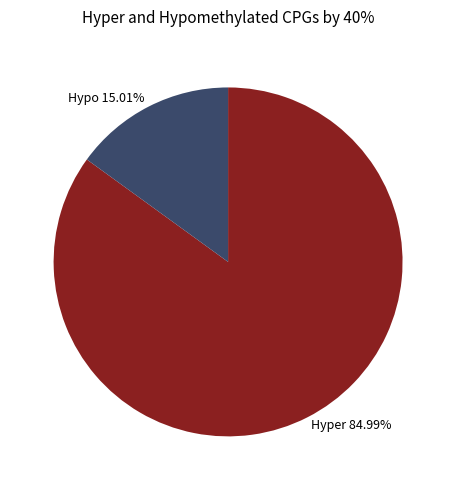

Which slice is the smallest?

Hypo 15.01%